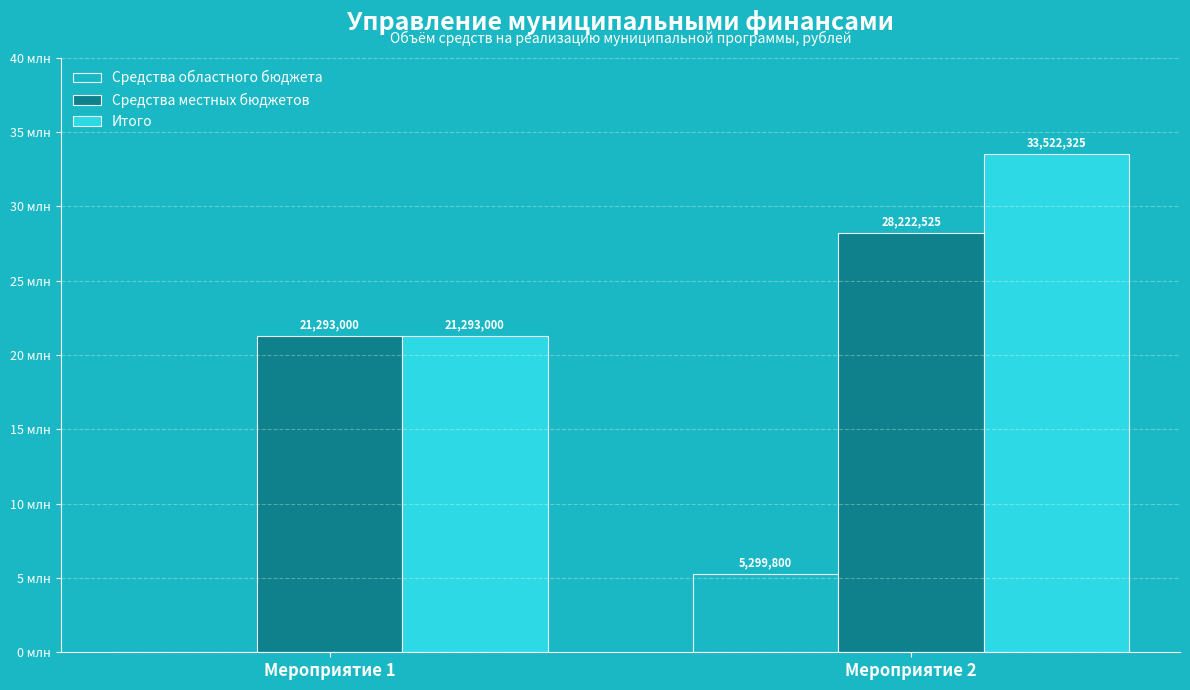

What are all the series names shown in the legend?

Средства областного бюджета, Средства местных бюджетов, Итого